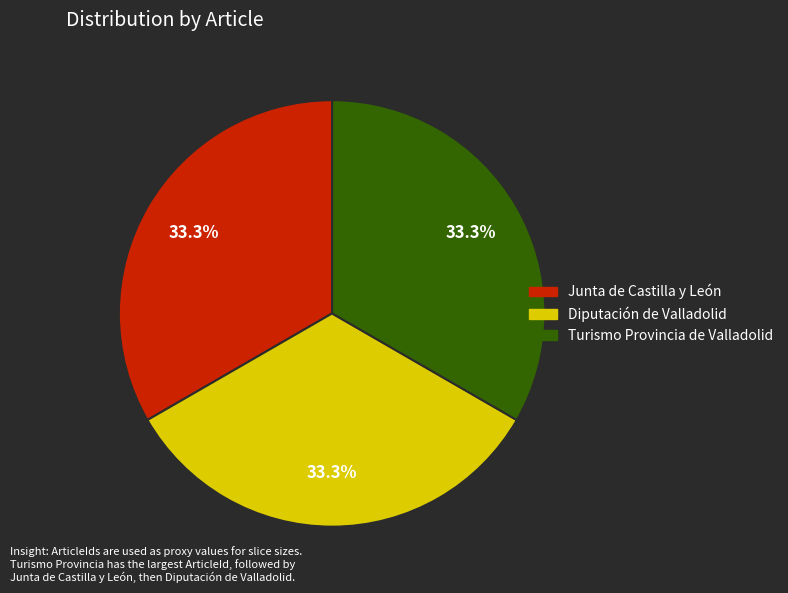

What is the ratio of the value at Turismo Provincia de Valladolid to the value at Junta de Castilla y León?

1.0